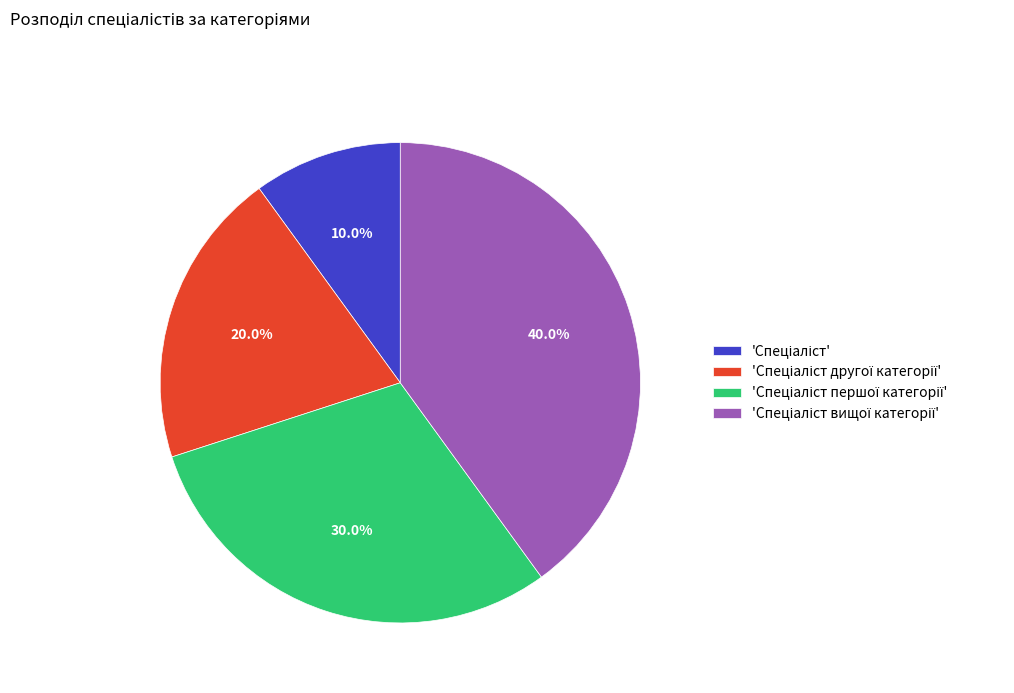

How many slices are in this pie chart?

4